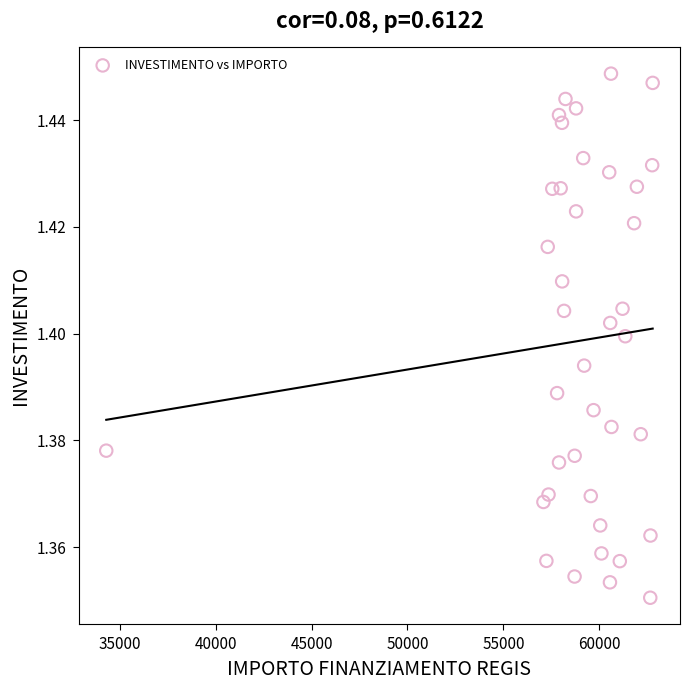

What is the range of X values (max minus min)?

28485.4